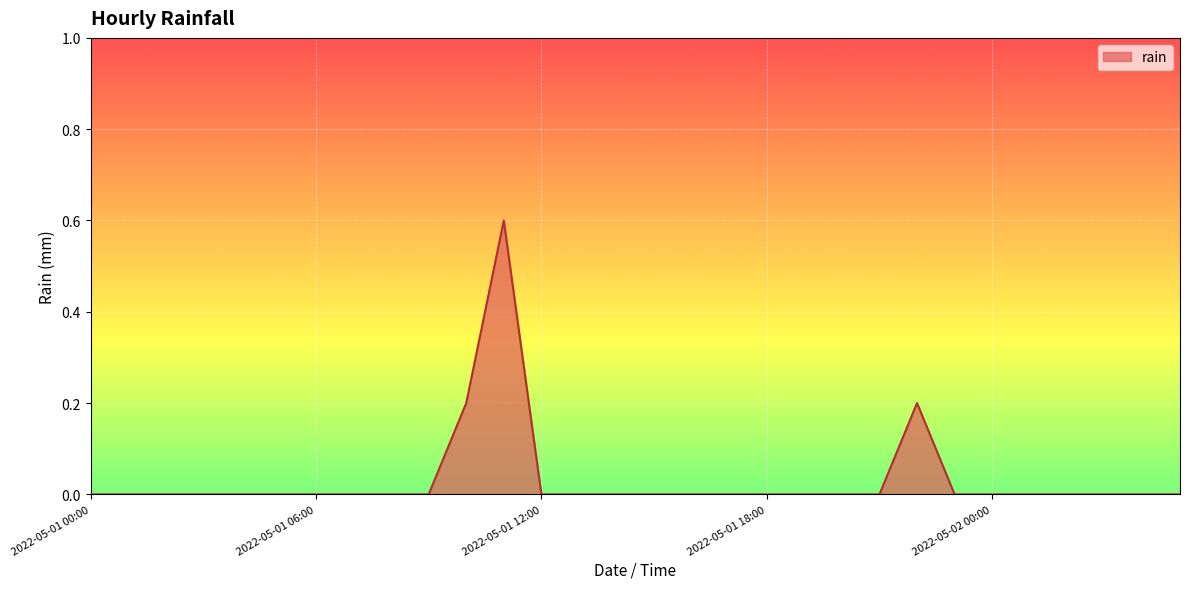

What is the maximum value shown in the chart?

0.6